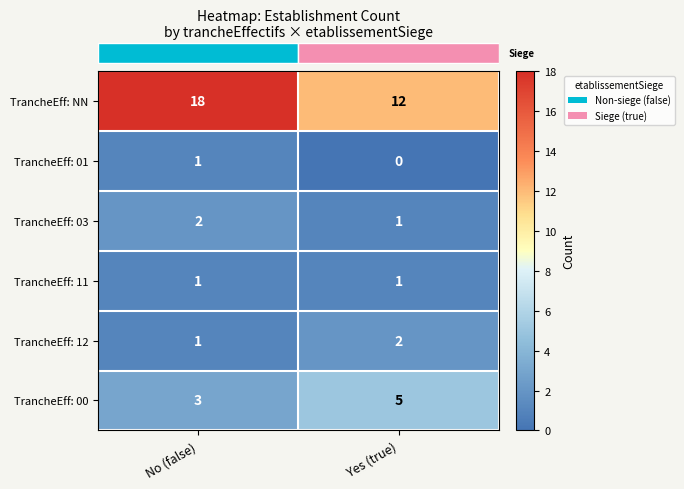

What is the sum of the TrancheEff: 03 values at No (false) and Yes (true)?

3